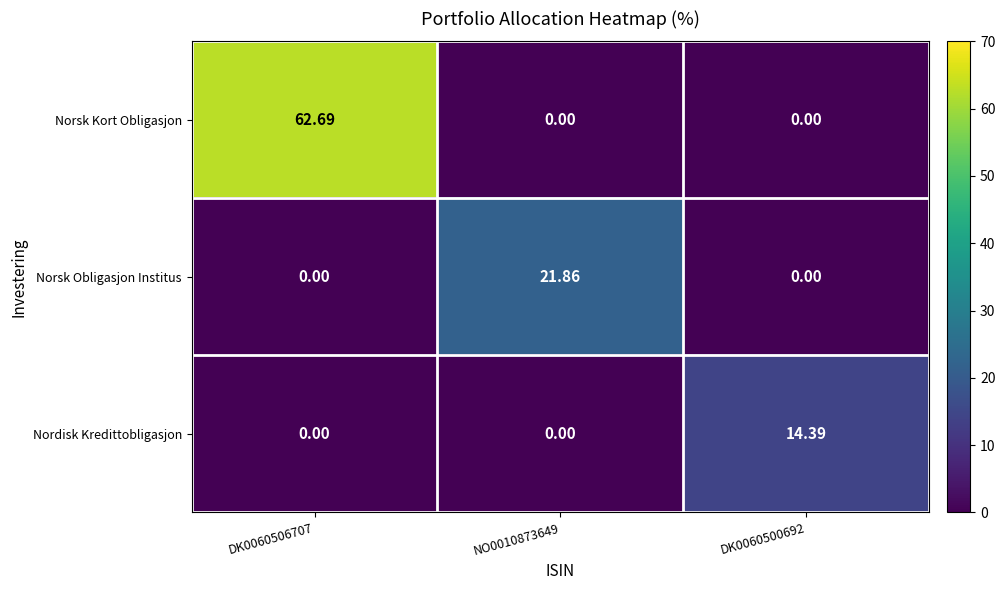

Which series has the largest total across all categories?

Norsk Kort Obligasjon